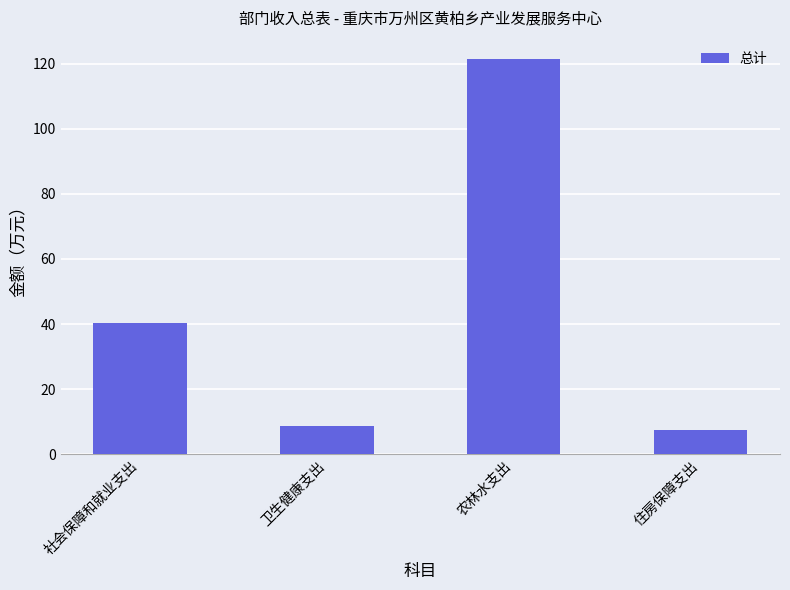

What is the sum of all values?

177.6